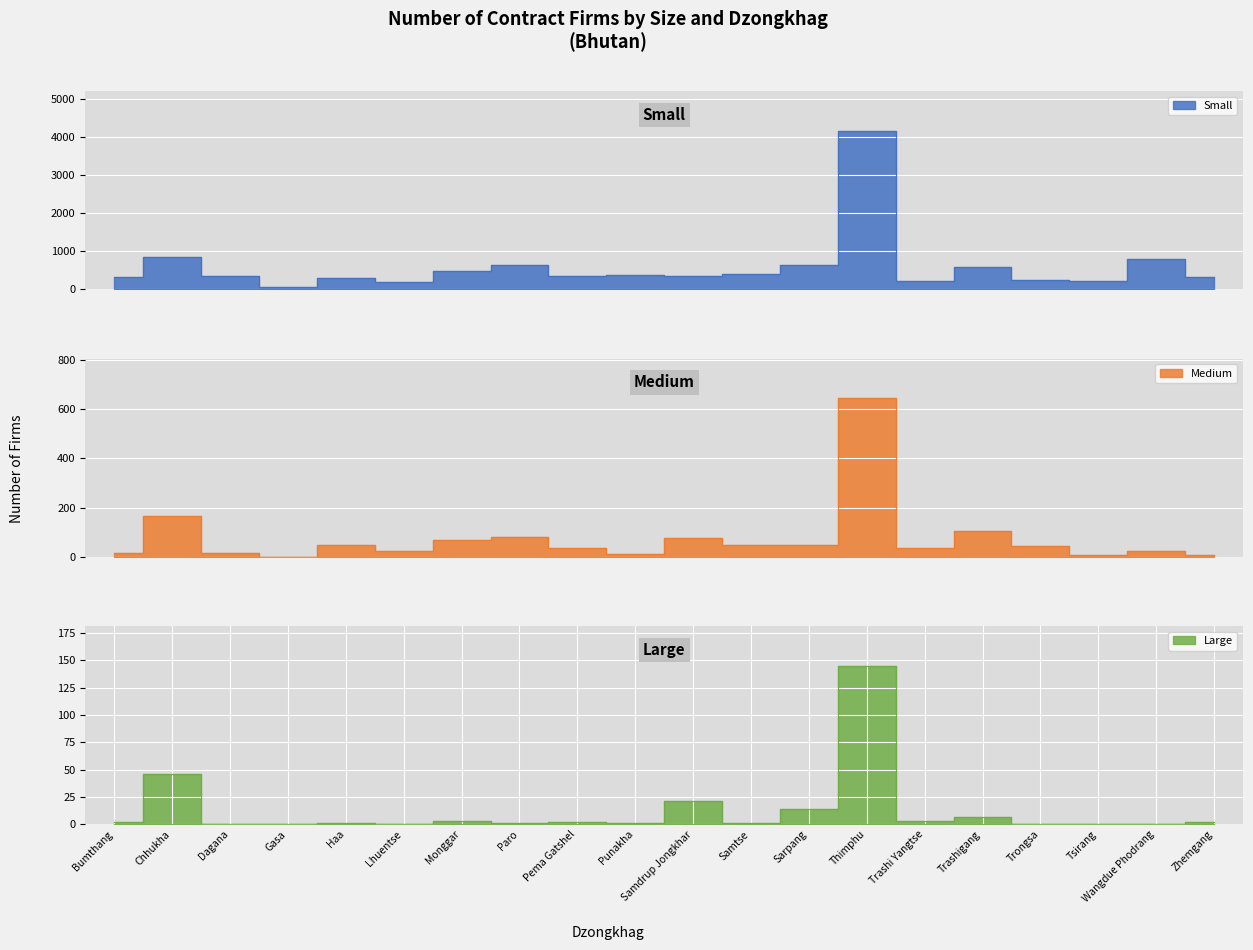

Count the number of data series in this chart.

3